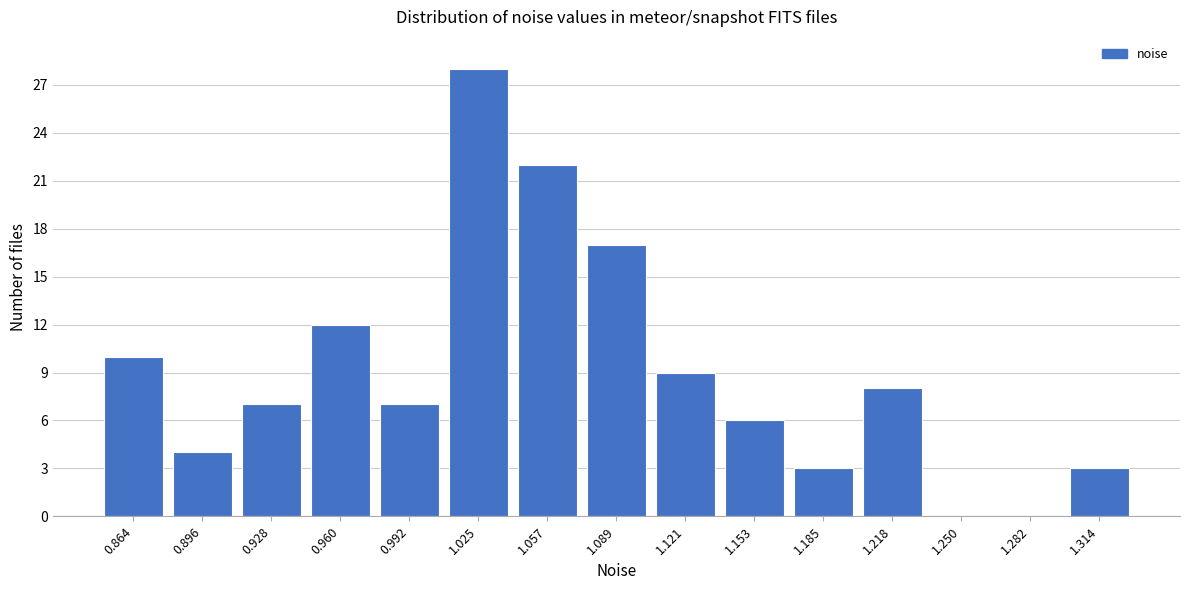

Reading left to right, transcribe all the data shown in this chart.

0.864=10	0.896=4	0.928=7	0.960=12	0.992=7	1.025=28	1.057=22	1.089=17	1.121=9	1.153=6	1.185=3	1.218=8	1.250=0	1.282=0	1.314=3